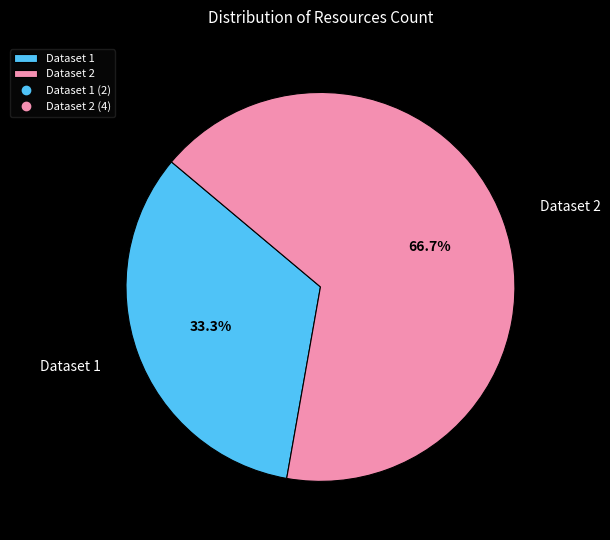

What is the ratio of the value at Dataset 2 to the value at Dataset 1?

2.0